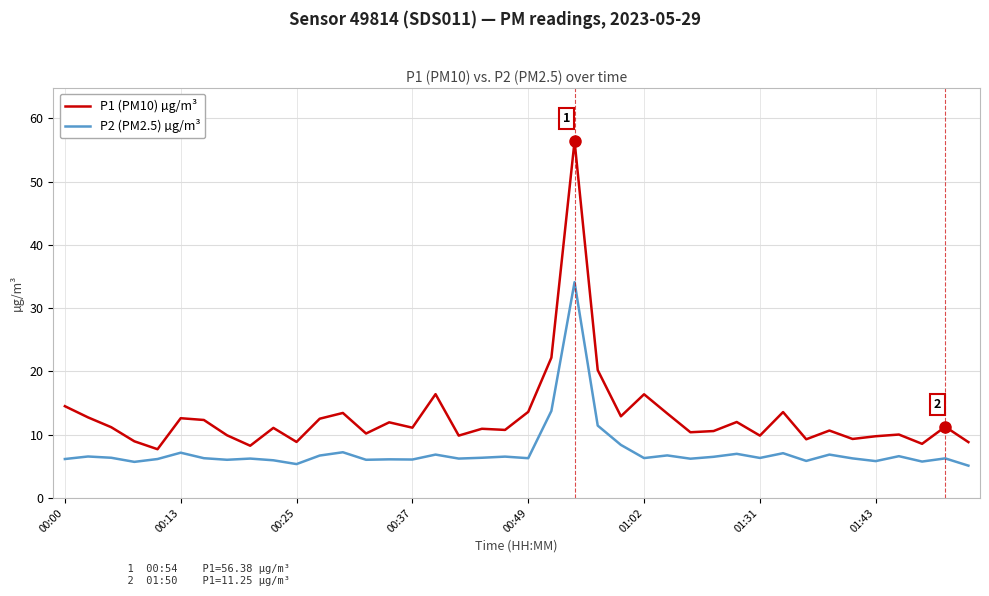

True or false: P1 (PM10) µg/m³ and P2 (PM2.5) µg/m³ cross at least once.

False